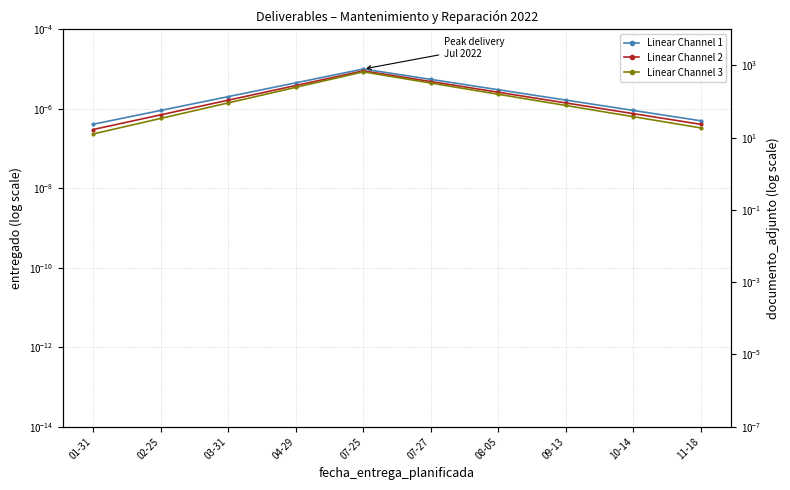

Reading left to right, what are all the values shown in this chart?

Linear Channel 1: 0.0	0.0	0.0	0.0	0.0	0.0	0.0	0.0	0.0	0.0
Linear Channel 2: 0.0	0.0	0.0	0.0	0.0	0.0	0.0	0.0	0.0	0.0
Linear Channel 3: 0.0	0.0	0.0	0.0	0.0	0.0	0.0	0.0	0.0	0.0